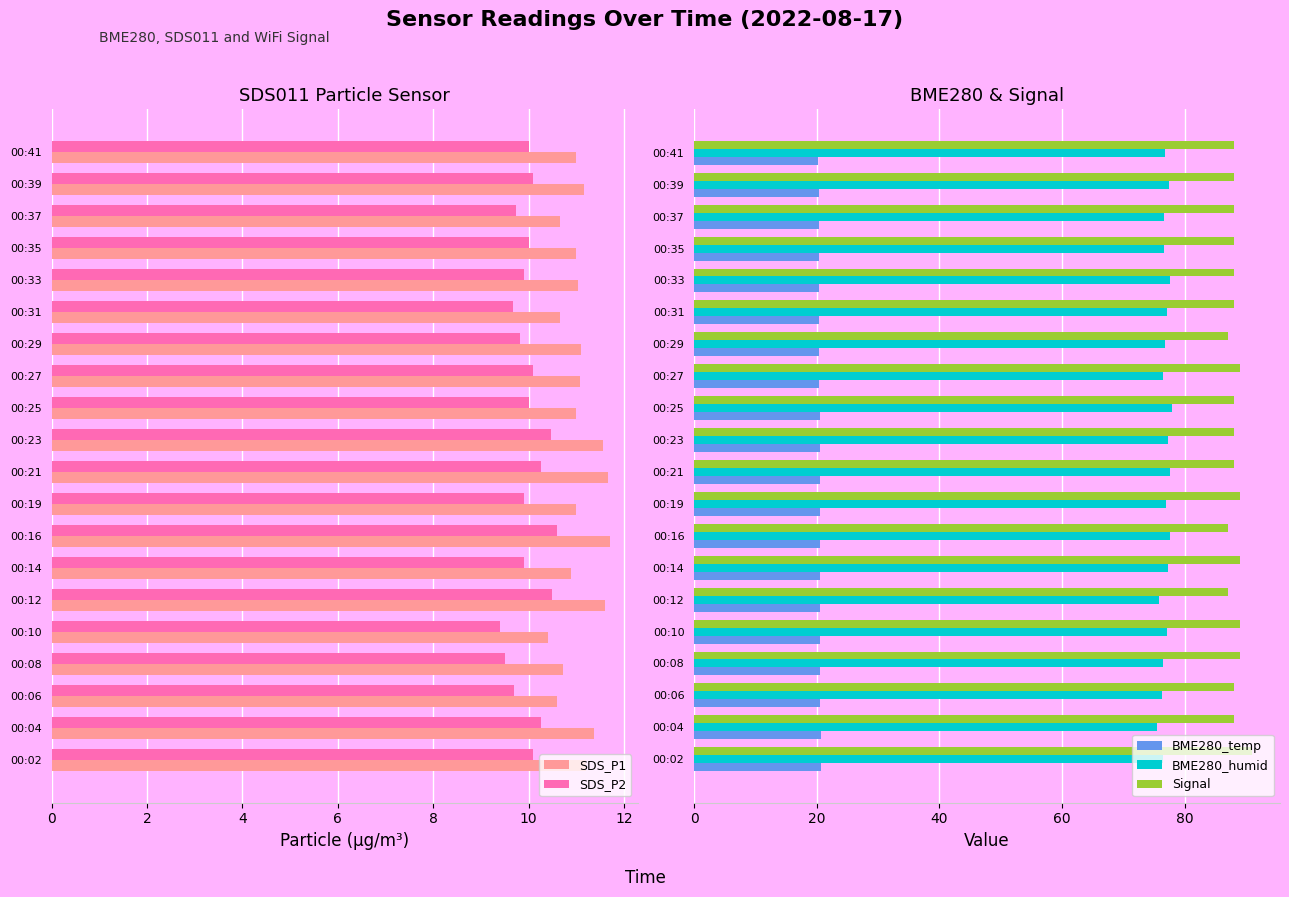

Are the bars grouped side by side (vs. stacked)?

Yes